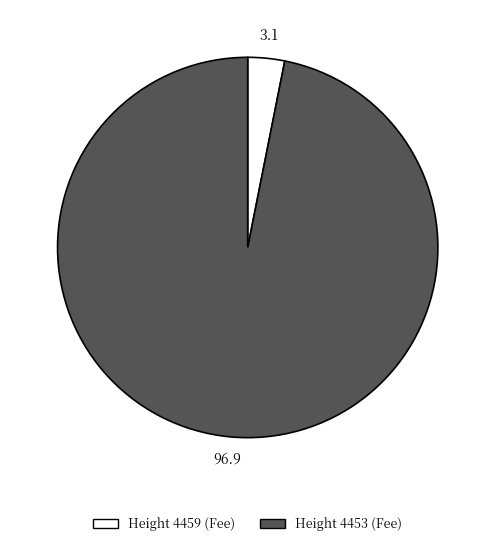

Is there a majority slice in this chart?

Yes